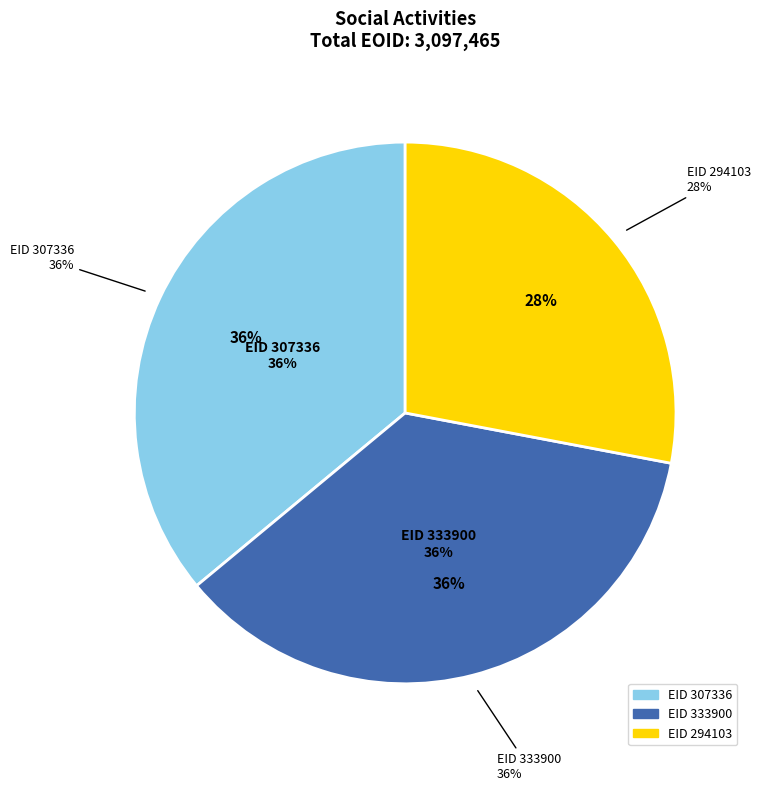

To the nearest percent, what is the combined percentage of 294103 and 307336?

64%